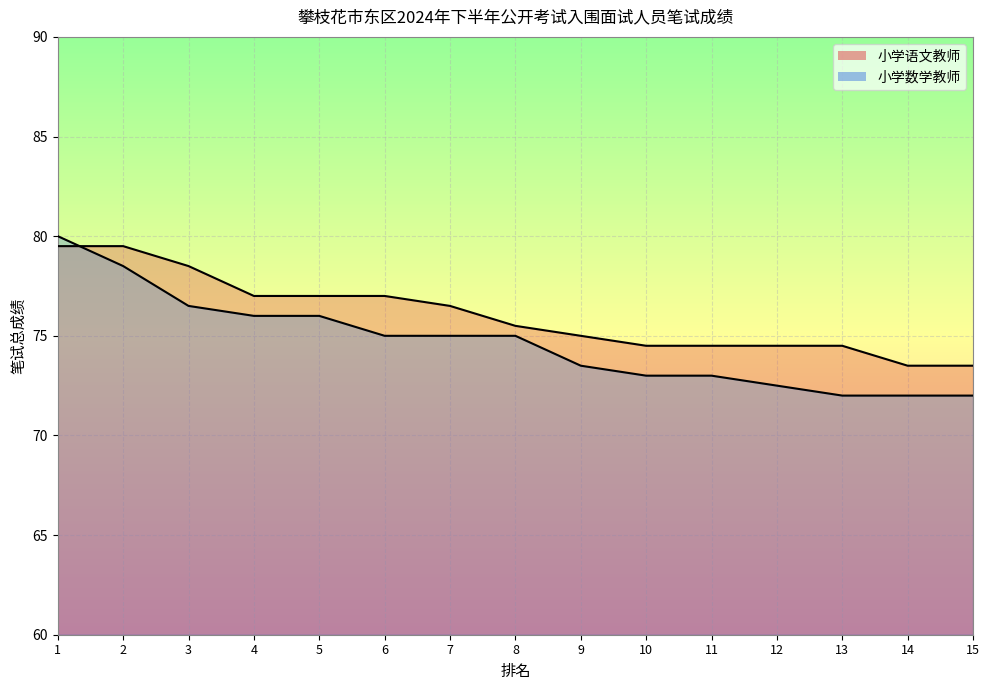

Is it true that 小学语文教师 equals 74.5 at 11?

True